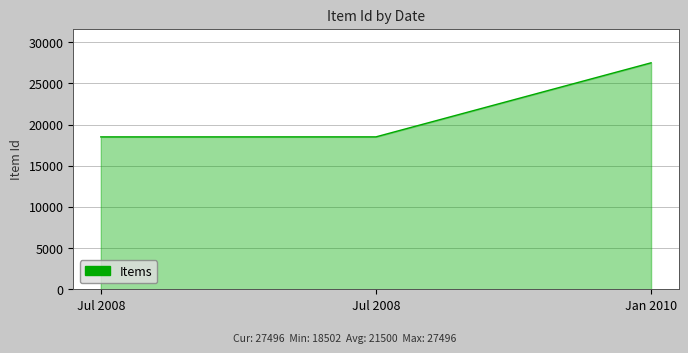

List the labels in order of value, smallest first.

7/17/08, 7/17/08, 1/3/10